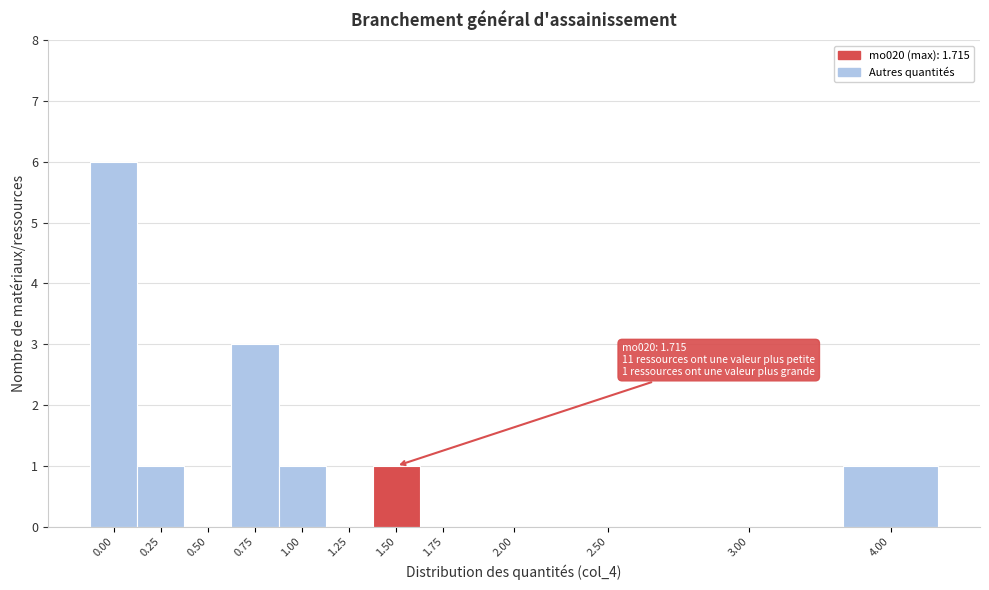

Reading left to right, extract all data points from this chart.

0.00=6	0.25=1	0.50=0	0.75=3	1.00=1	1.25=0	1.50=1	1.75=0	2.00=0	2.50=0	3.00=0	4.00=1